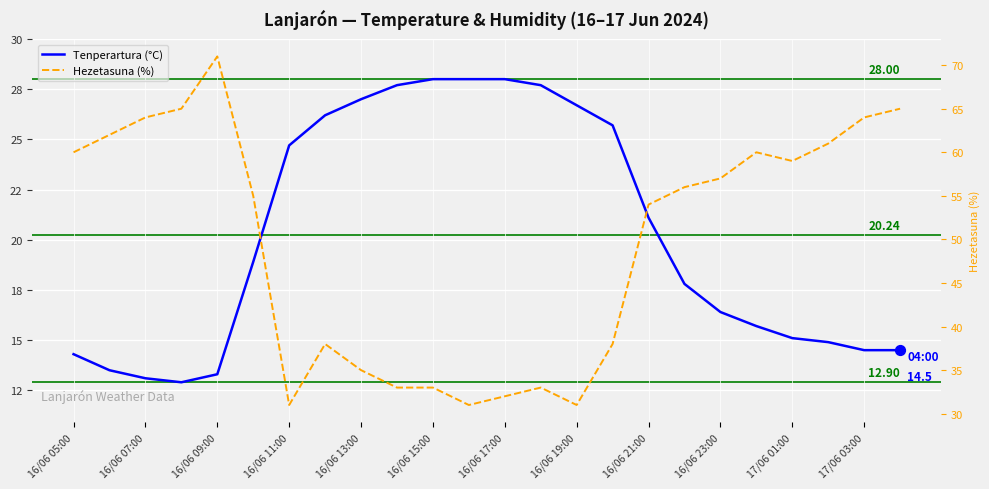

Which series has the largest total across all categories?

Hezetasuna (%)